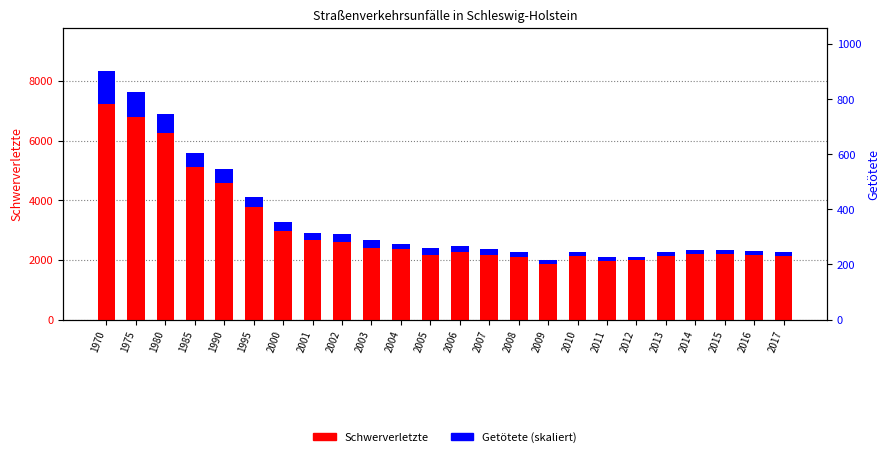

Reading left to right, extract all data points from this chart.

Schwerverletzte: 1970=7236.0	1975=6773.0	1980=6249.0	1985=5129.0	1990=4592.0	1995=3762.0	2000=2985.0	2001=2670.0	2002=2611.0	2003=2415.0	2004=2355.0	2005=2173.0	2006=2265.0	2007=2169.0	2008=2092.0	2009=1862.0	2010=2116.0	2011=1970.0	2012=1987.0	2013=2128.0	2014=2211.0	2015=2205.0	2016=2160.0	2017=2129.0
Getötete (skaliert): 1970=1085.4	1975=841.7	1980=643.6	1985=463.9	1990=447.9	1995=329.8	2000=274.4	2001=244.9	2002=251.0	2003=260.9	2004=182.1	2005=211.7	2006=192.0	2007=183.4	2008=172.3	2009=132.9	2010=147.7	2011=135.4	2012=126.8	2013=148.9	2014=131.7	2015=140.3	2016=123.1	2017=150.1